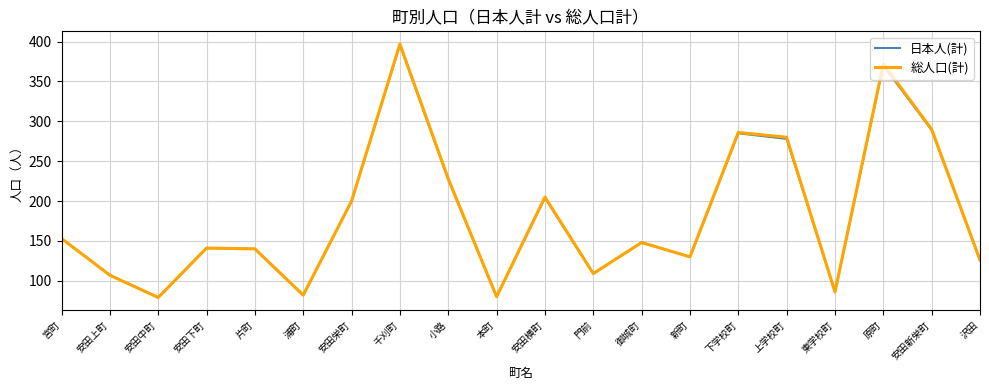

The 総人口(計) series shows 116 at 安田横町. True or false?

False